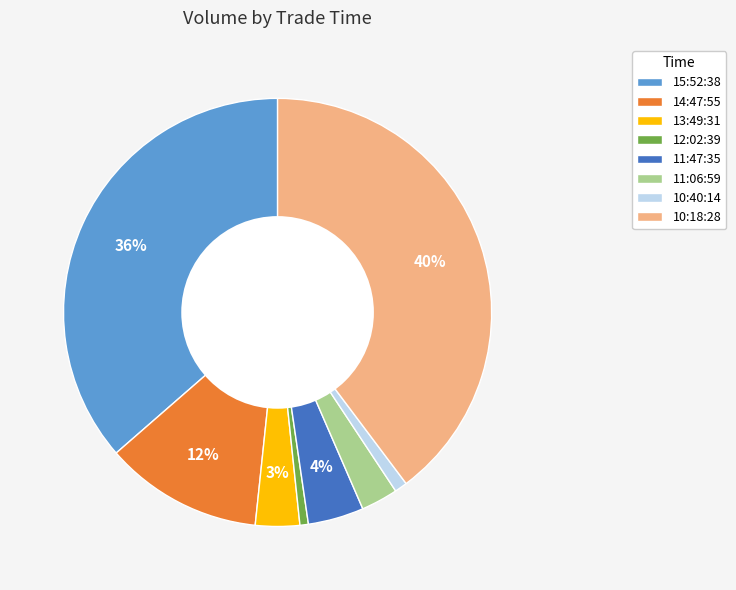

True or false: 10:18:28 accounts for 27% of the total.

False